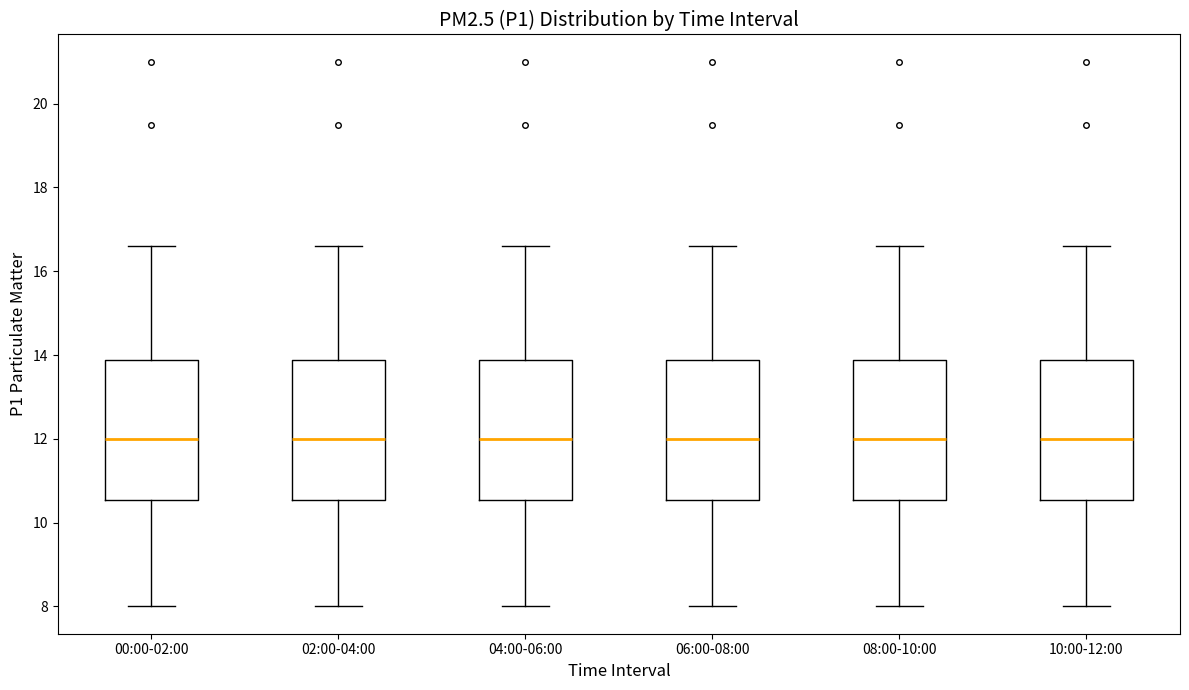

Where is the lower edge of the box for 08:00-10:00 on the y-axis? The values are not printed on the chart, so give them approximately, as read against the axis.

10.6